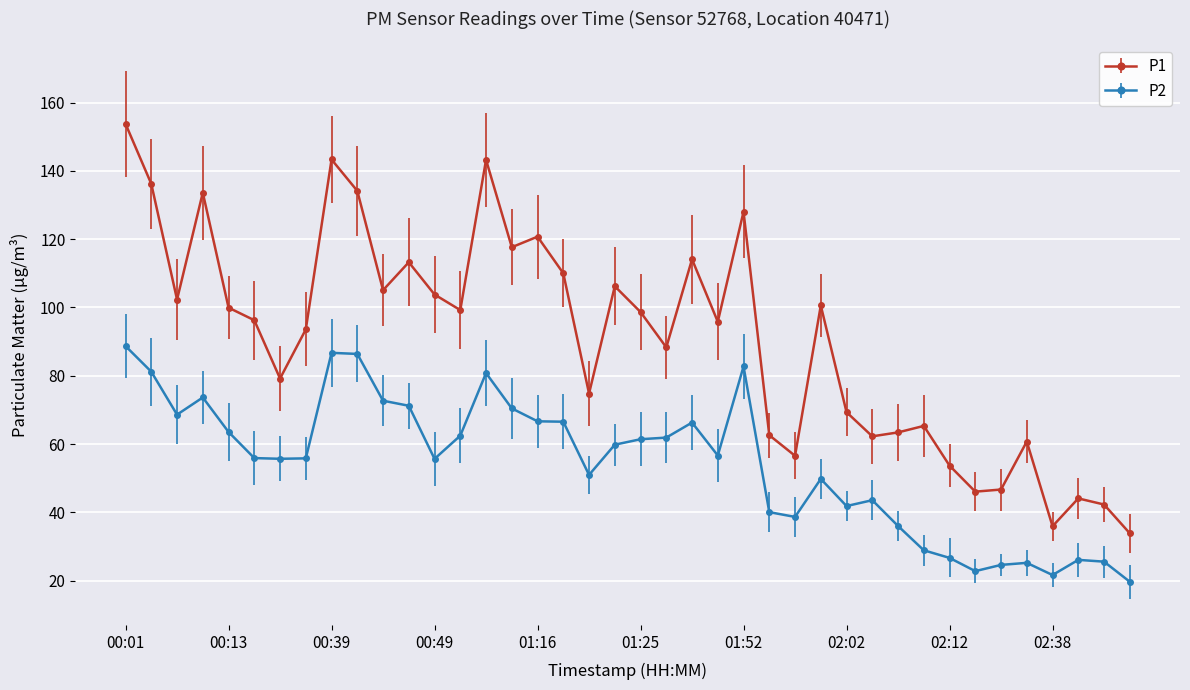

List the series in order of their peak value, highest first.

P1, P2